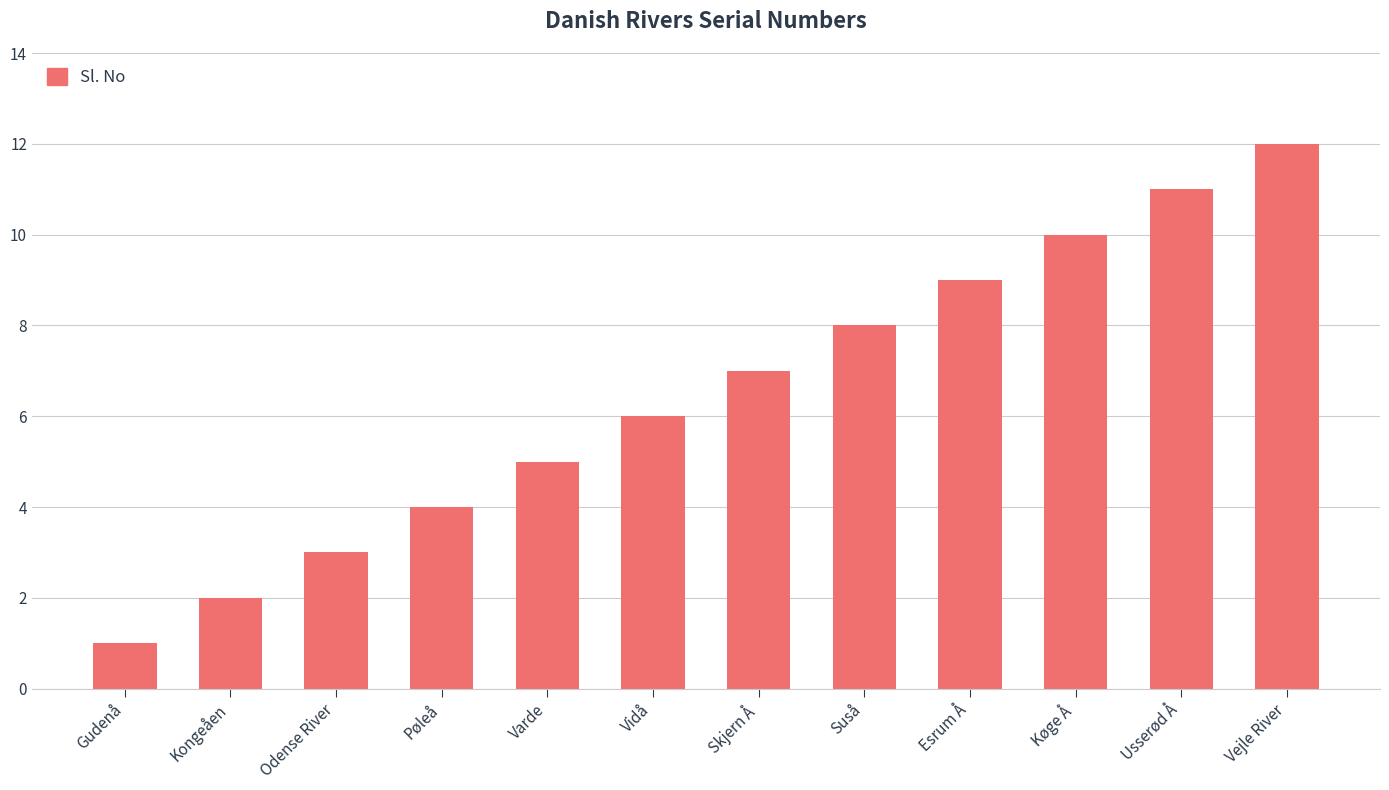

Reading right to left, extract all data points from this chart.

Vejle River=12	Usserød Å=11	Køge Å=10	Esrum Å=9	Suså=8	Skjern Å=7	Vidå=6	Varde=5	Pøleå=4	Odense River=3	Kongeåen=2	Gudenå=1